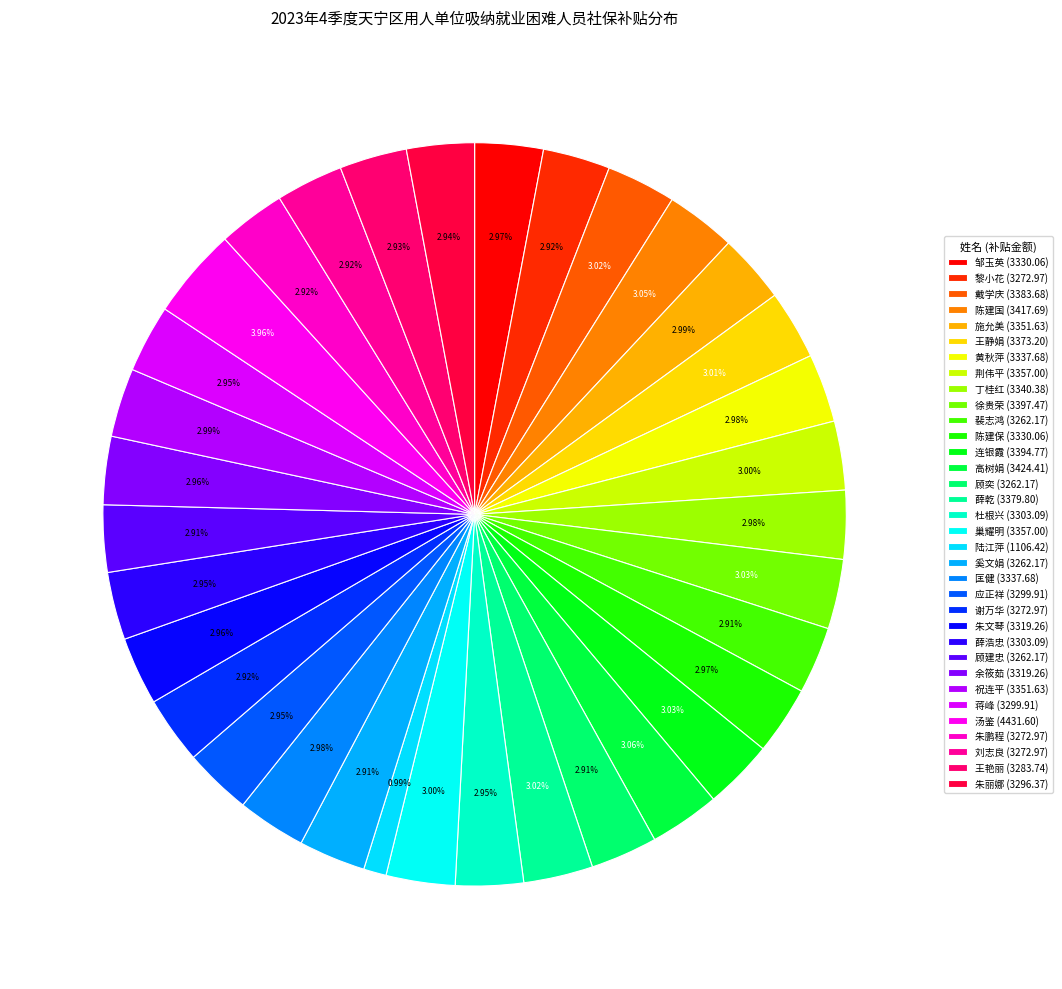

What is the total percentage of 汤鉴 and 应正祥?

6.9%